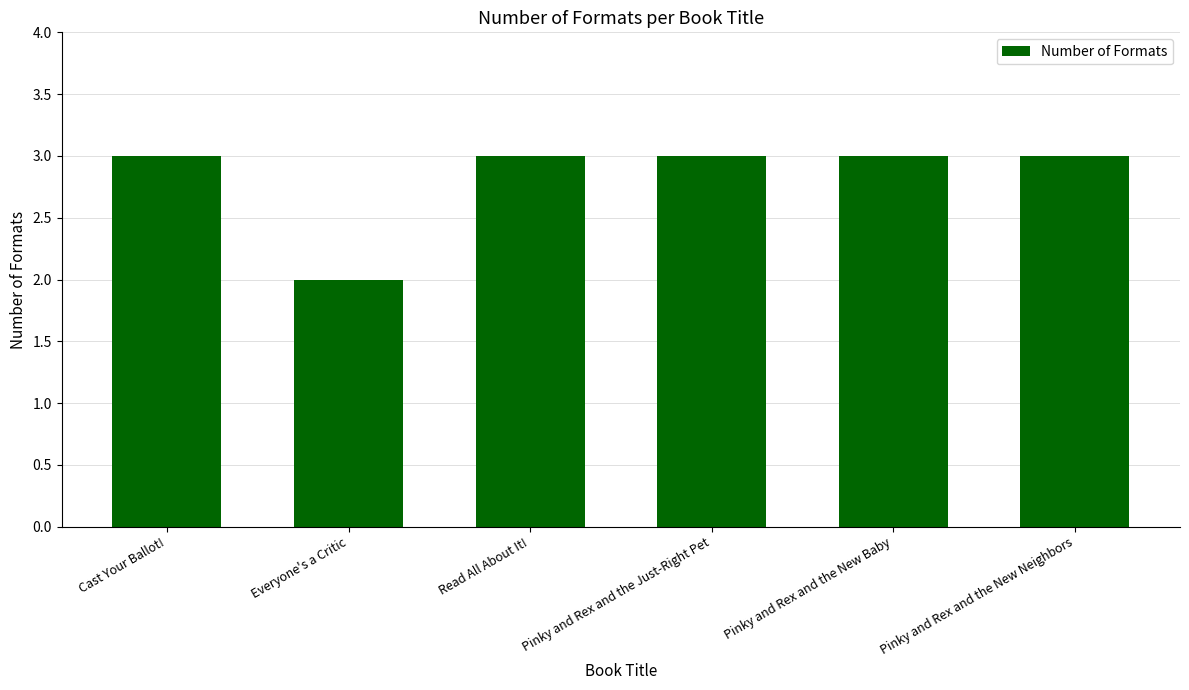

What is the difference between the maximum and minimum values?

1